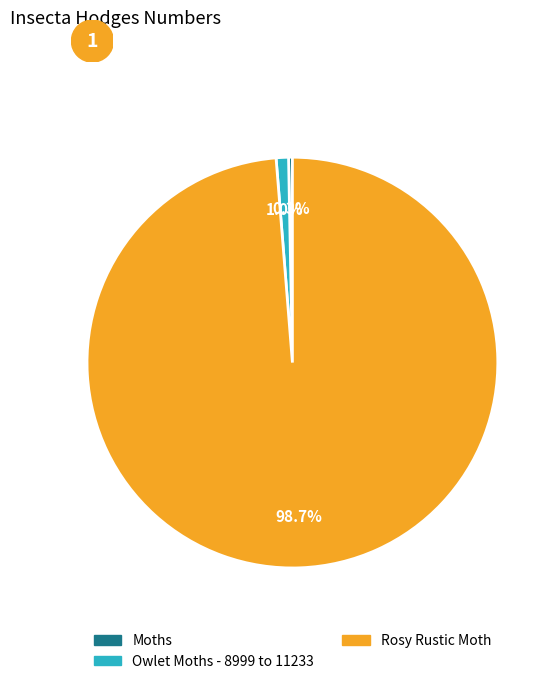

What percentage is the Rosy Rustic Moth slice, to the nearest percent?

99%